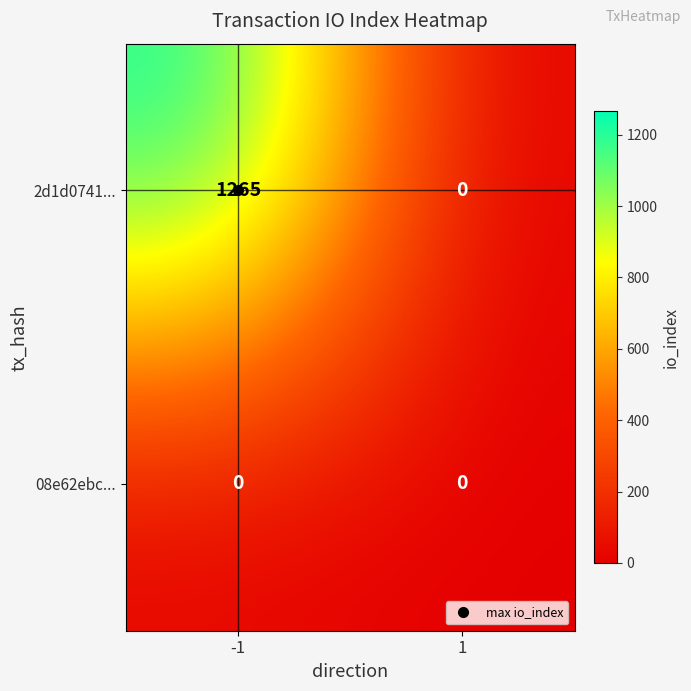

List the series in order of their overall mean, lowest first.

08e62ebc..., 2d1d0741...